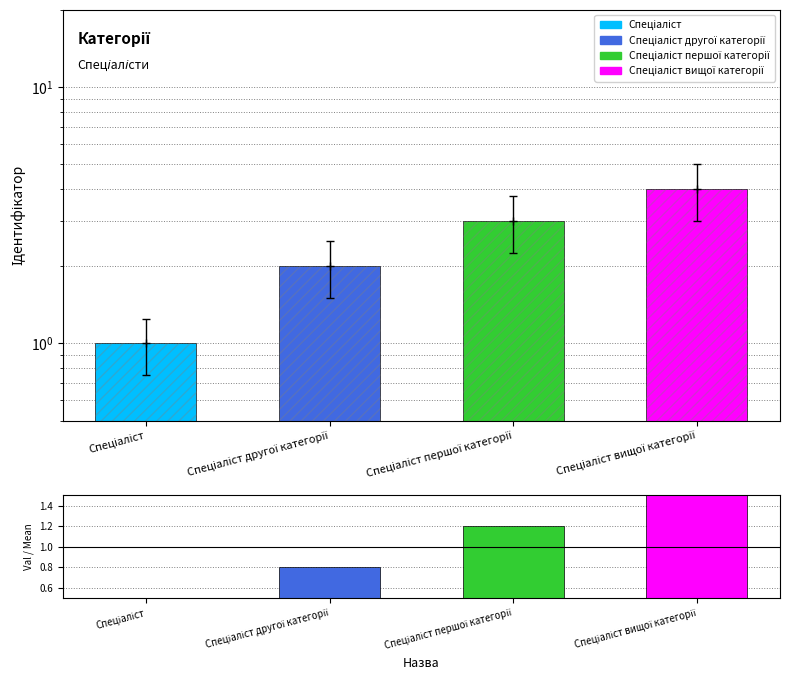

Reading left to right, list all the values displayed in this chart.

0.4	0.8	1.2	1.6